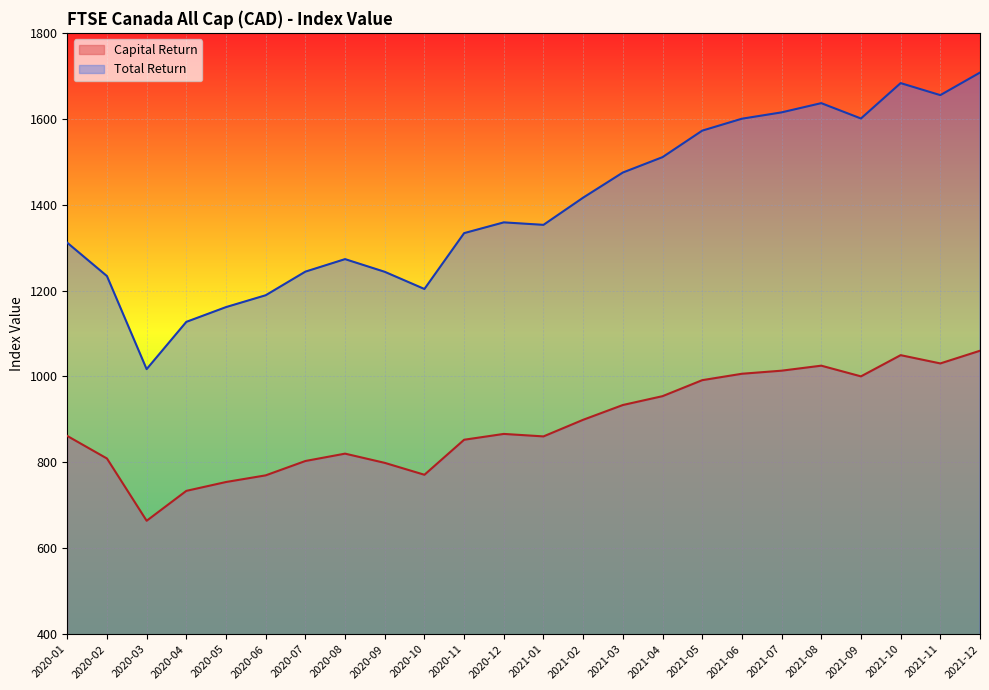

At which label does Capital Return first exceed 866?

2020-12